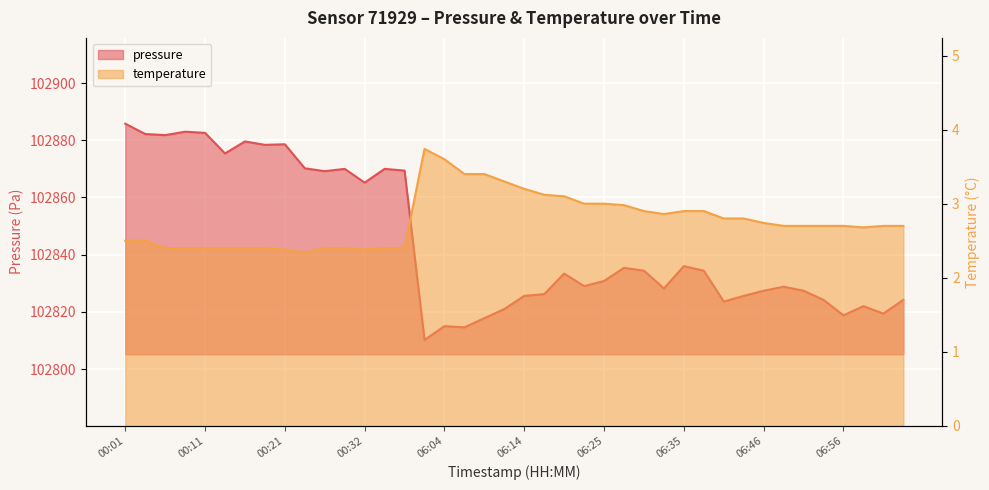

What are all the series names shown in the legend?

pressure, temperature